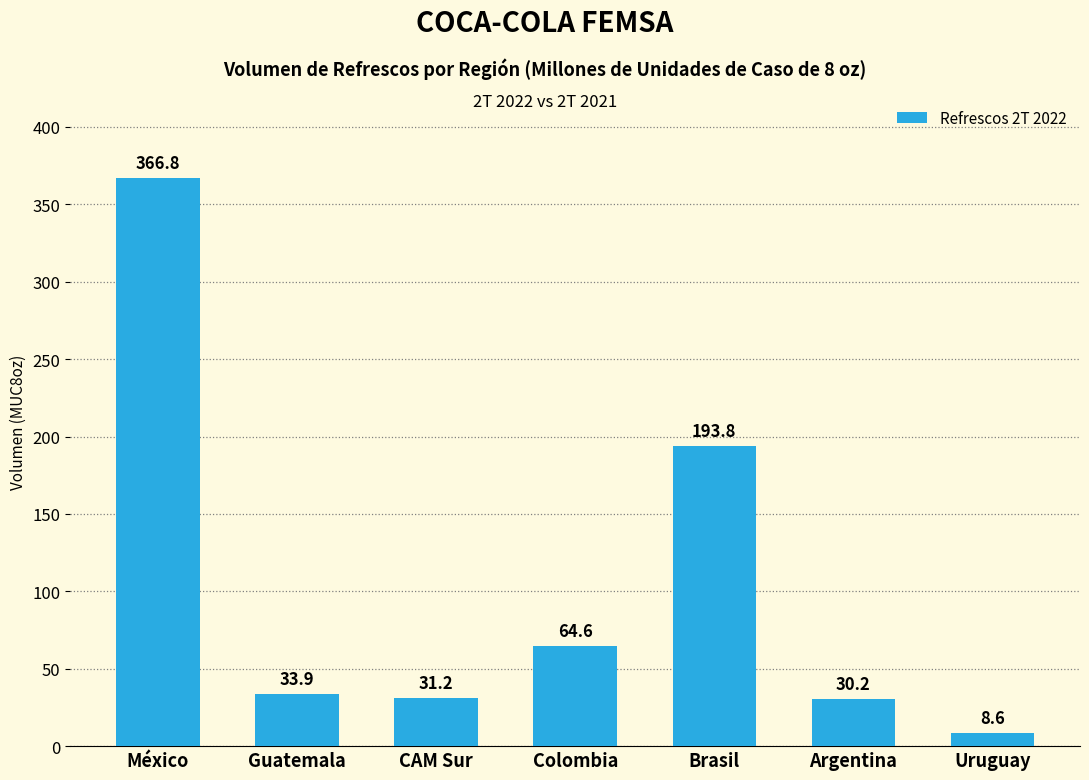

The value at Guatemala is 55.4. True or false?

False